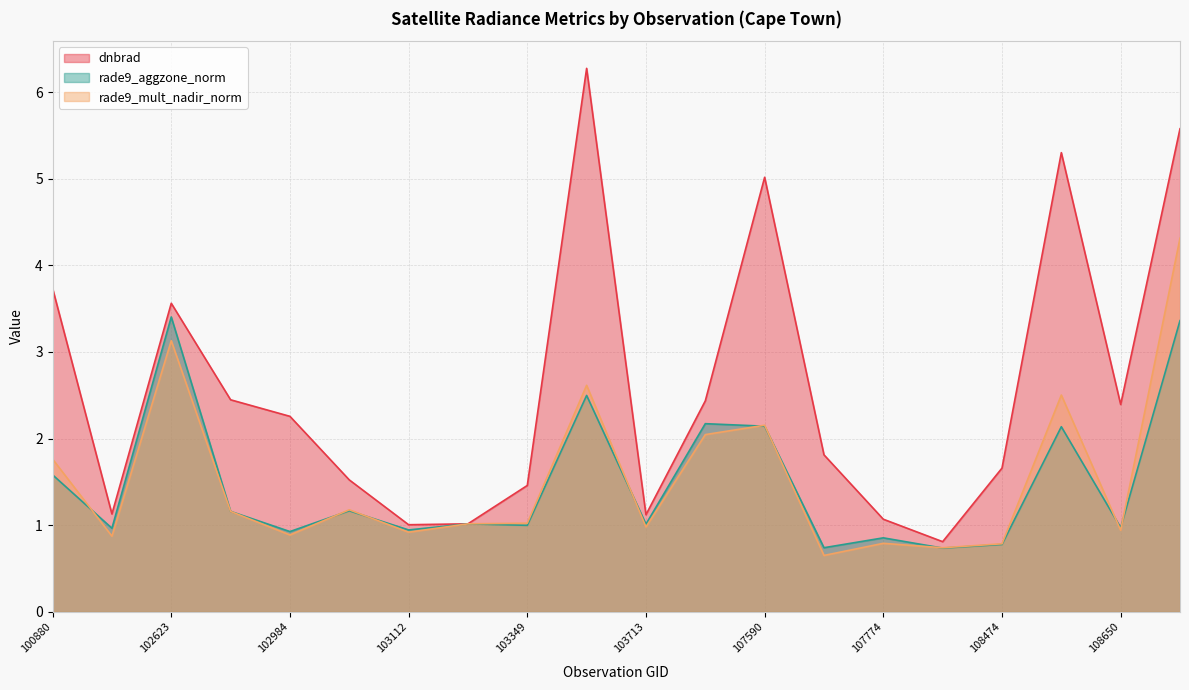

At which label does dnbrad first exceed 2?

100880